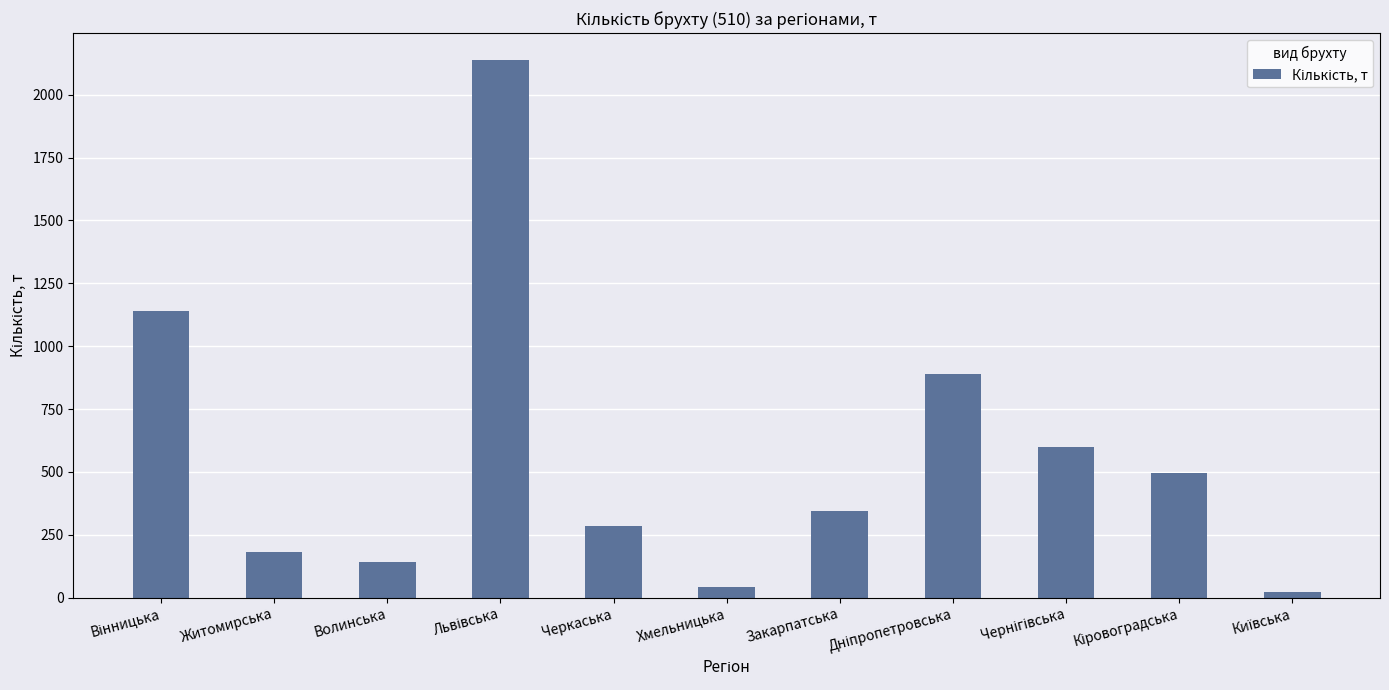

What is the label of the 5th bar from the left?

Черкаська